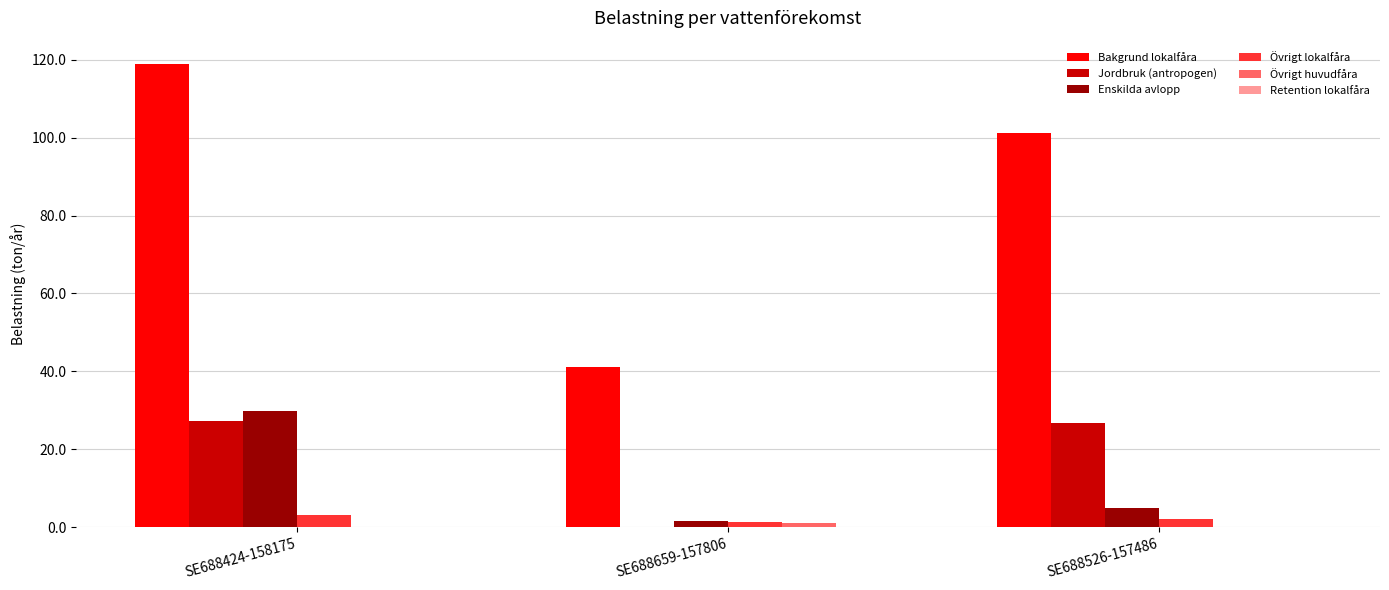

At which label is Bakgrund lokalfåra closest to 80?

SE688526-157486